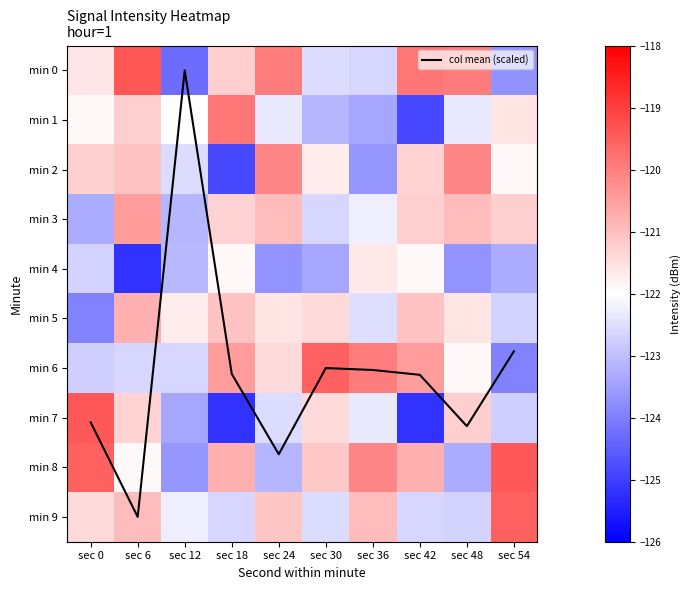

The min 9 series shows -202.4 at sec 30. True or false?

False